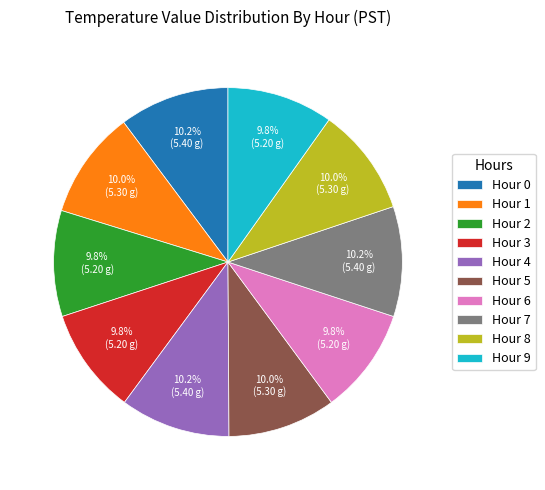

To the nearest percent, what portion does Hour 6 represent?

10%